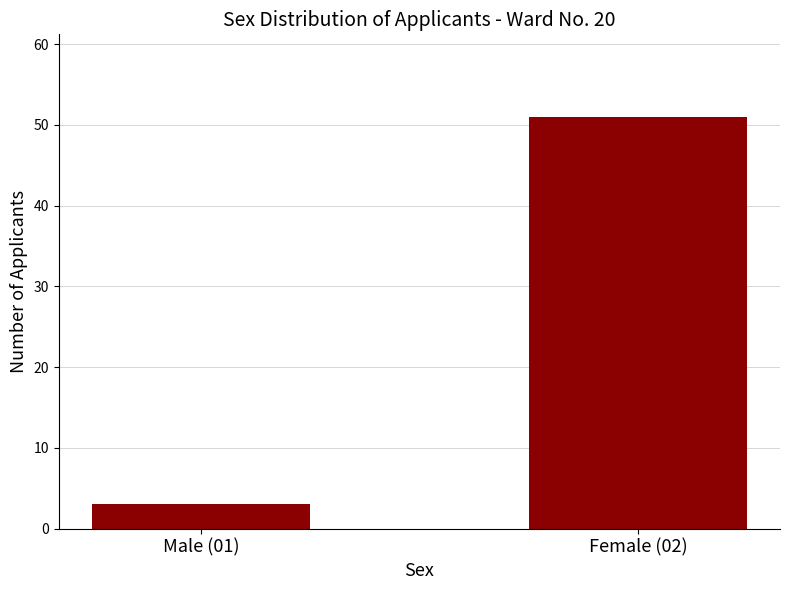

At which category does the chart reach its peak across all series?

Female (02)